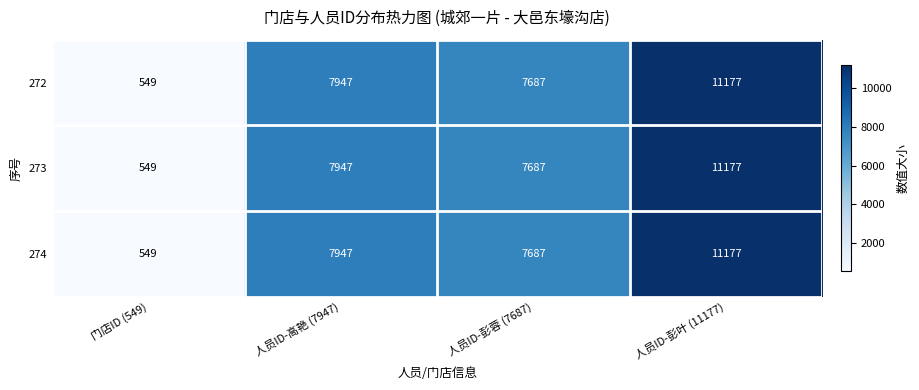

What is the approximate value of 274 at 人员ID-彭叶 (11177)?

11177